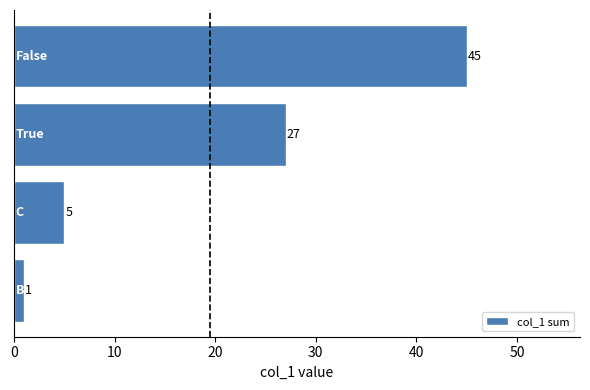

What is the maximum value shown in the chart?

45